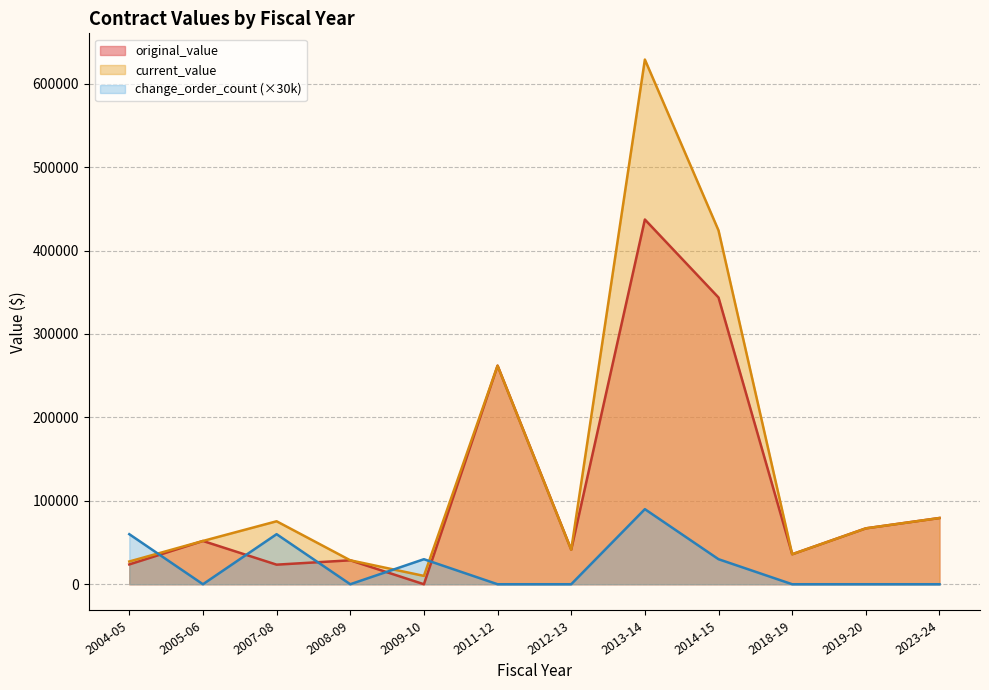

At which category does the chart reach its peak across all series?

2013-14